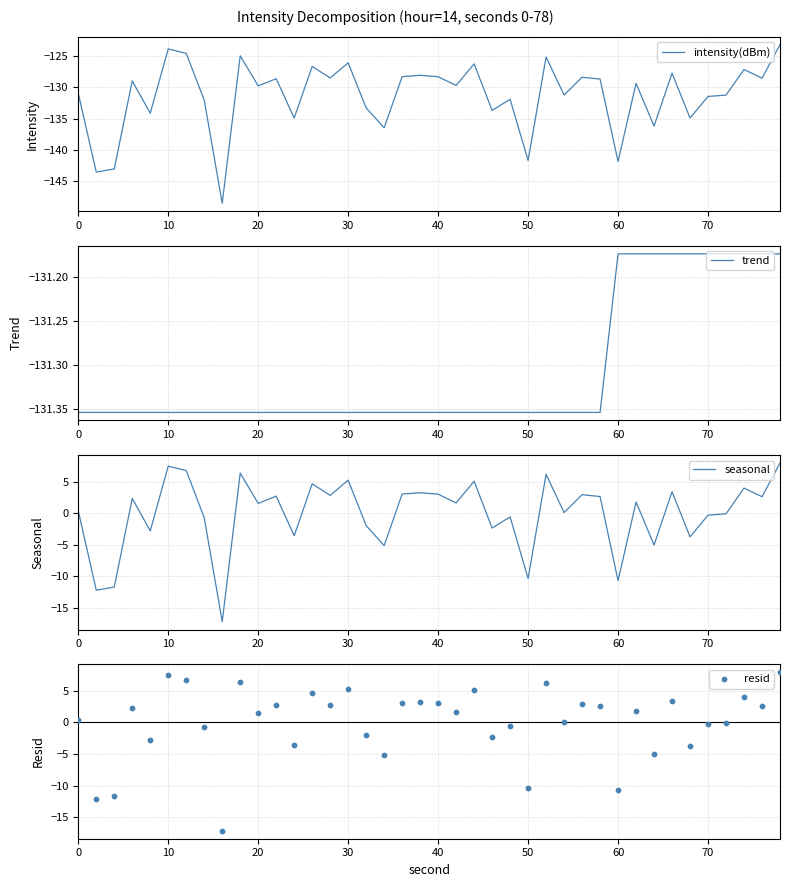

Is it true that intensity(dBm) equals -224.9 at 30?

False